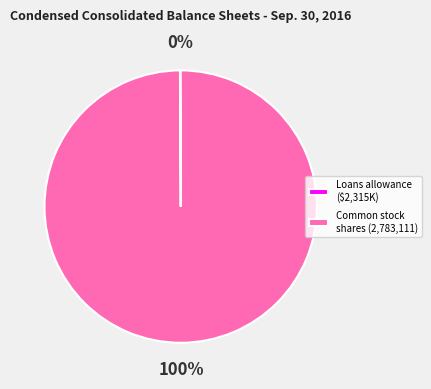

Which category accounts for the majority?

Common stock shares (2,783,111)